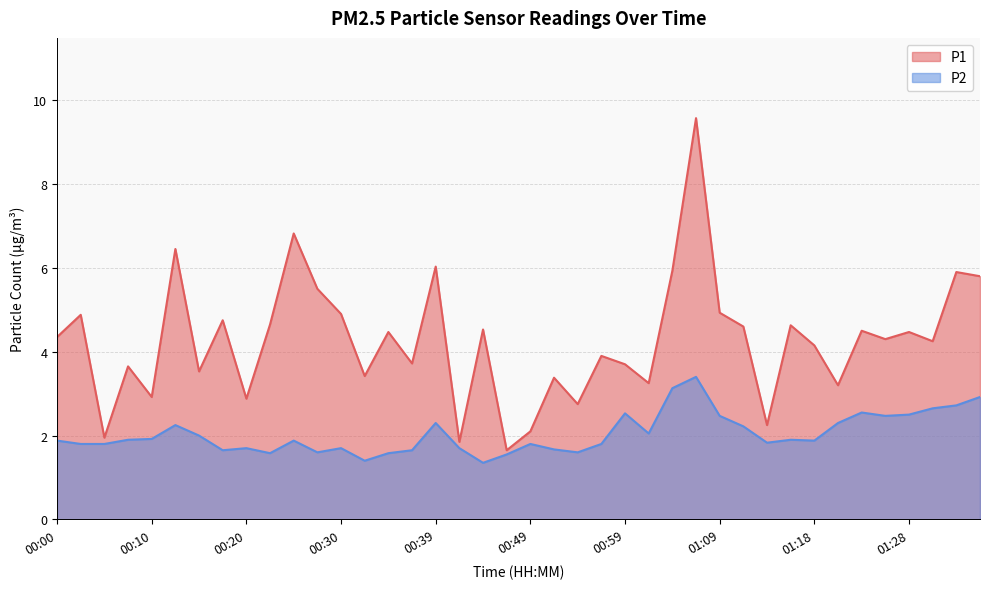

What is the difference between the P1 values at 00:13 and 00:32?

3.0